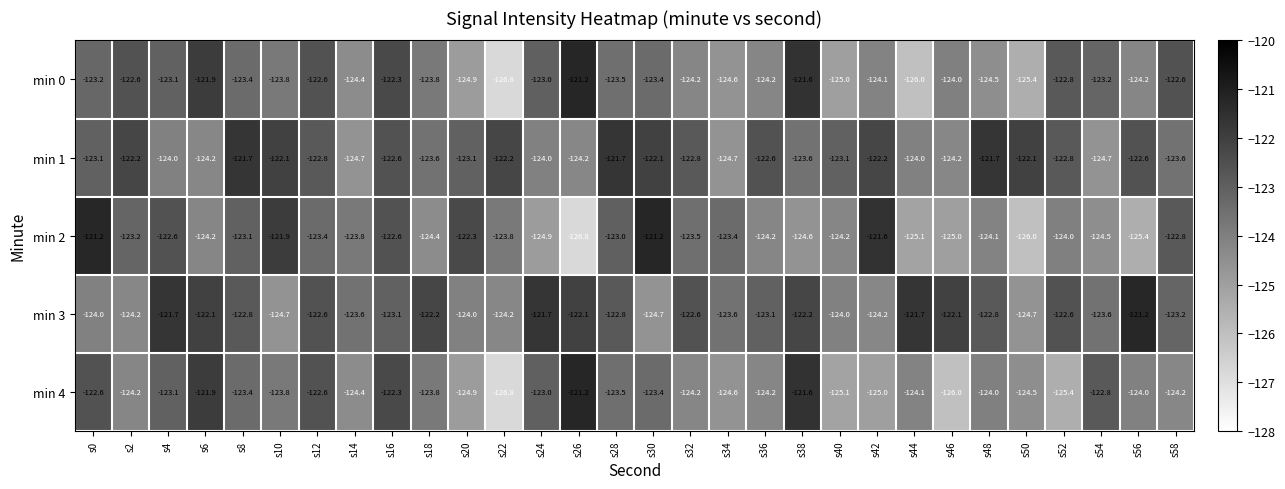

Rank the series at s58 from highest to lowest value.

min 0, min 2, min 3, min 1, min 4